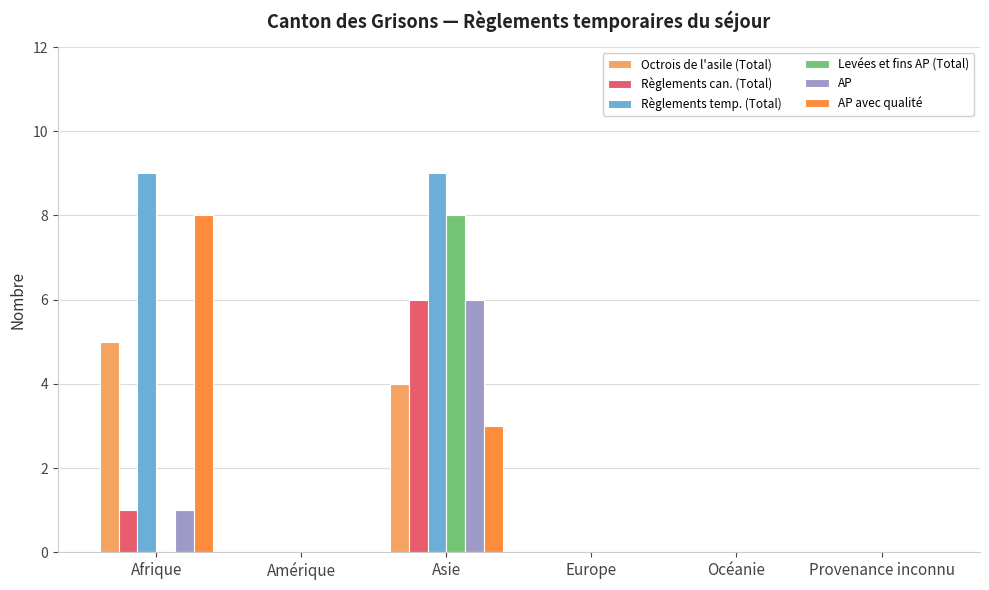

Reading right to left, list all the values displayed in this chart.

Octrois de l'asile (Total): 0	0	0	4	0	5
Règlements can. (Total): 0	0	0	6	0	1
Règlements temp. (Total): 0	0	0	9	0	9
Levées et fins AP (Total): 0	0	0	8	0	0
AP: 0	0	0	6	0	1
AP avec qualité: 0	0	0	3	0	8